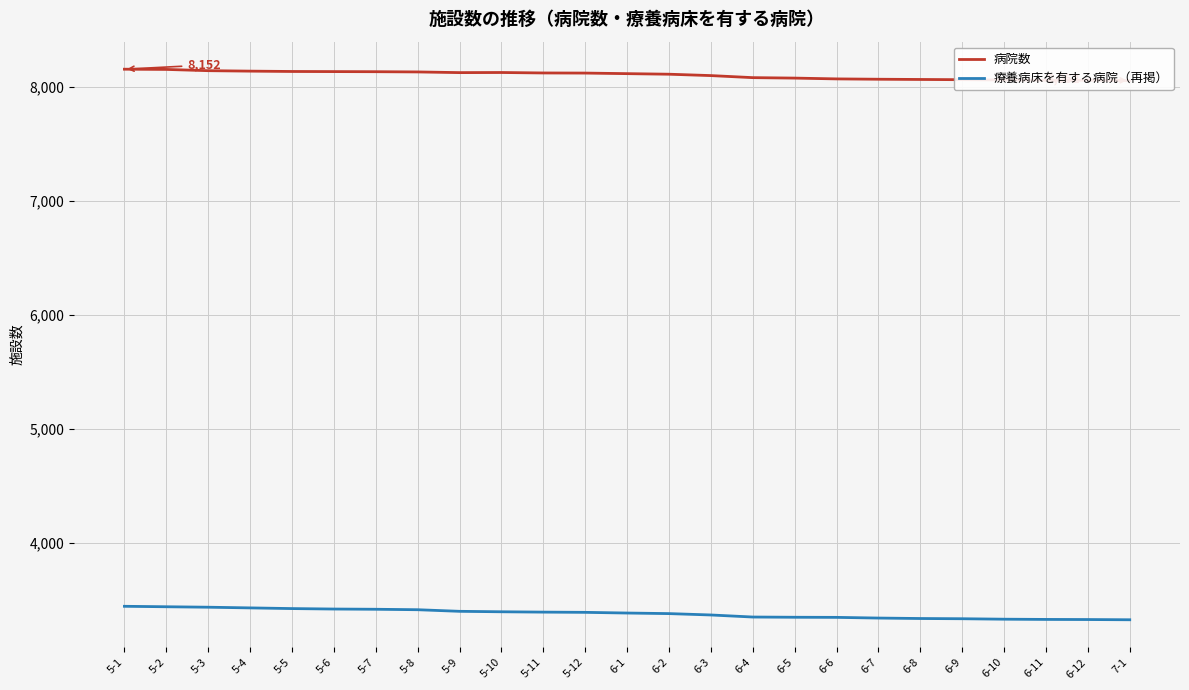

How many data points does each series have?

25